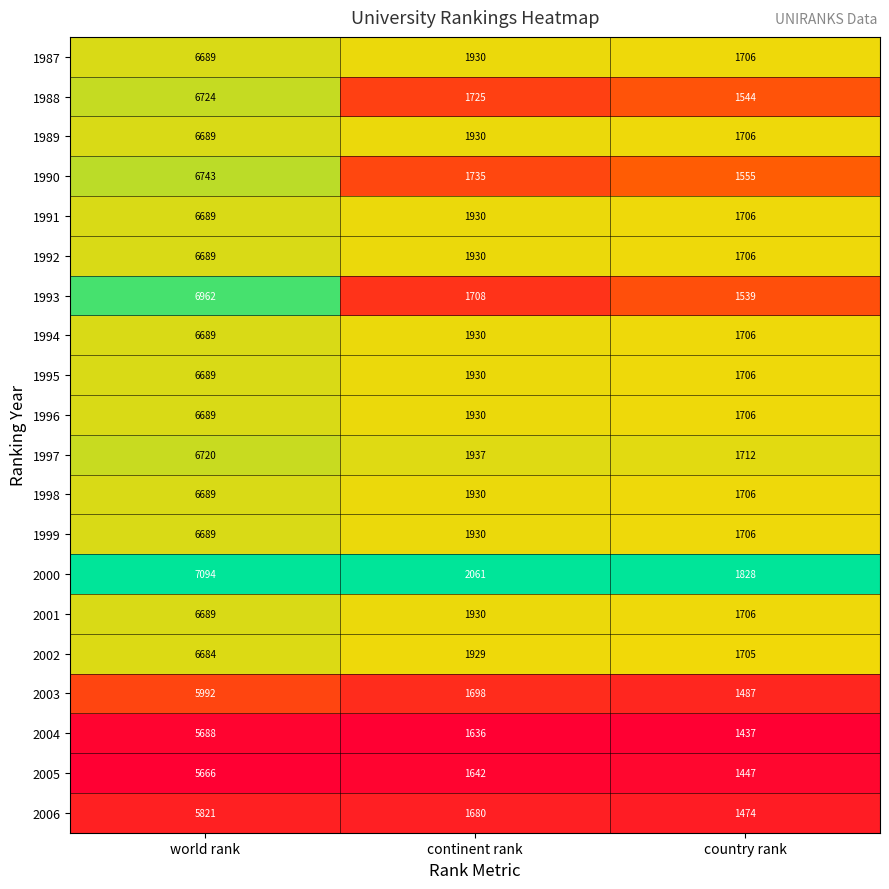

At which label does 1995 first exceed 1930?

world rank